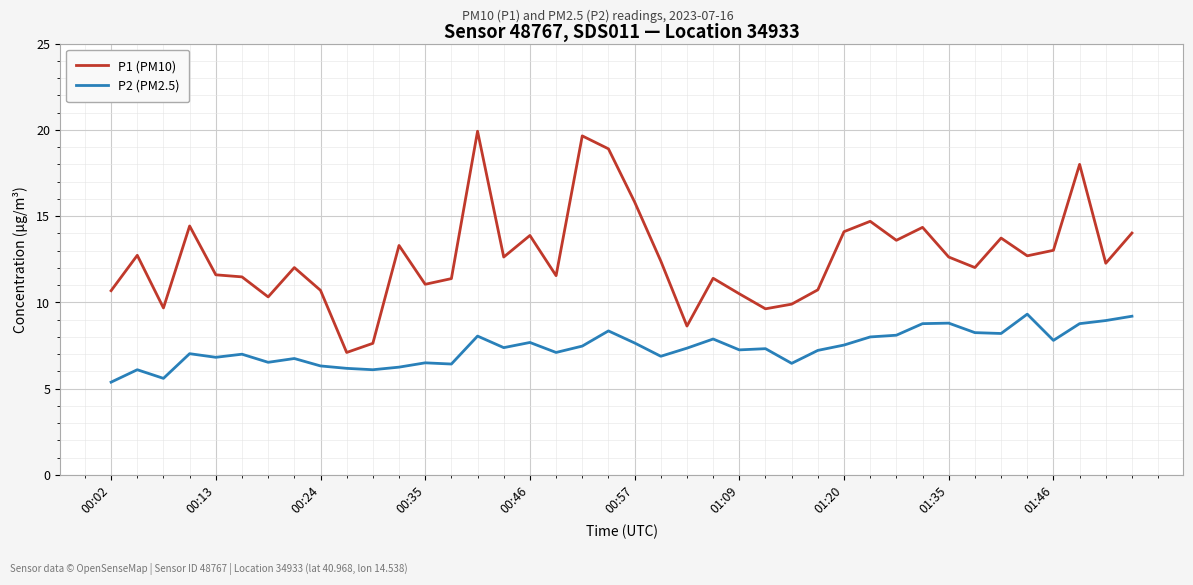

True or false: P1 (PM10) and P2 (PM2.5) cross at least once.

False